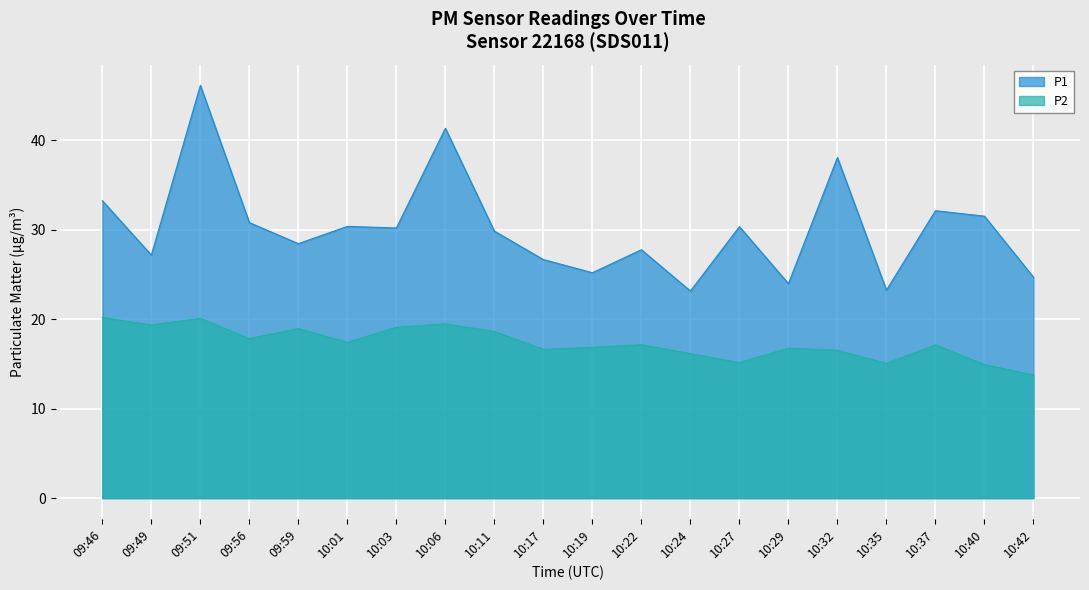

How many interior local peaks does the P2 series have?

6